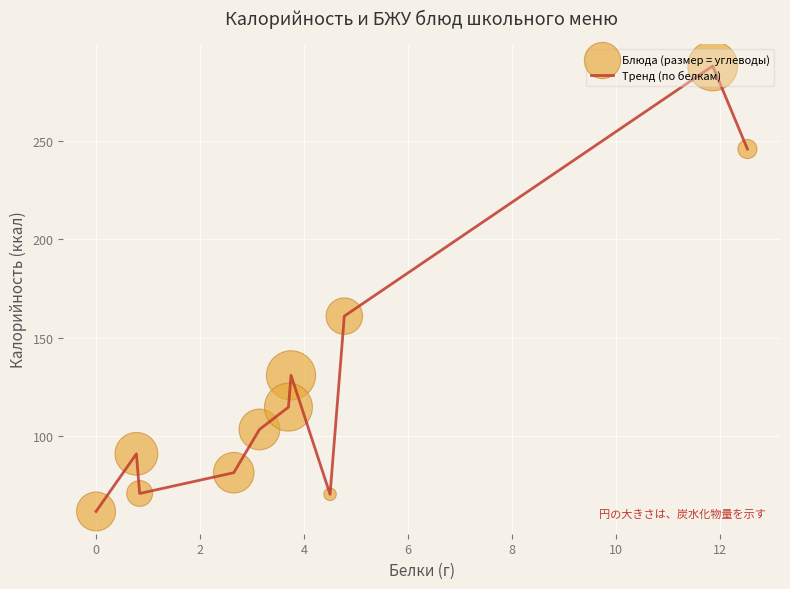

What is the greatest value displayed?

288.0